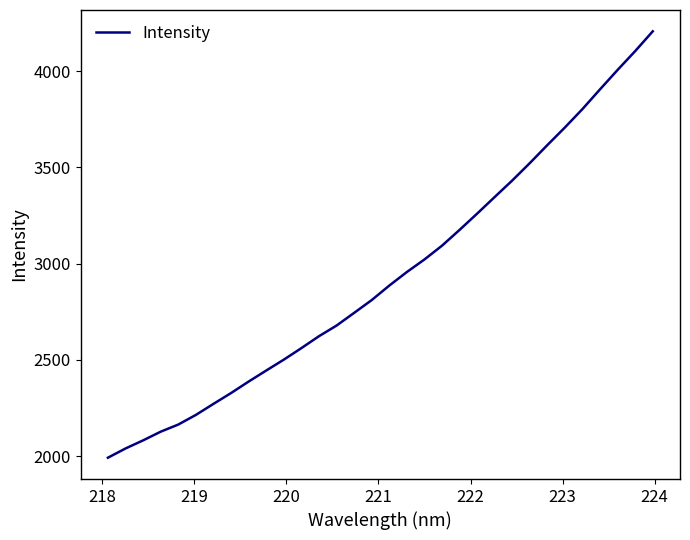

What is the greatest value displayed?

4206.6